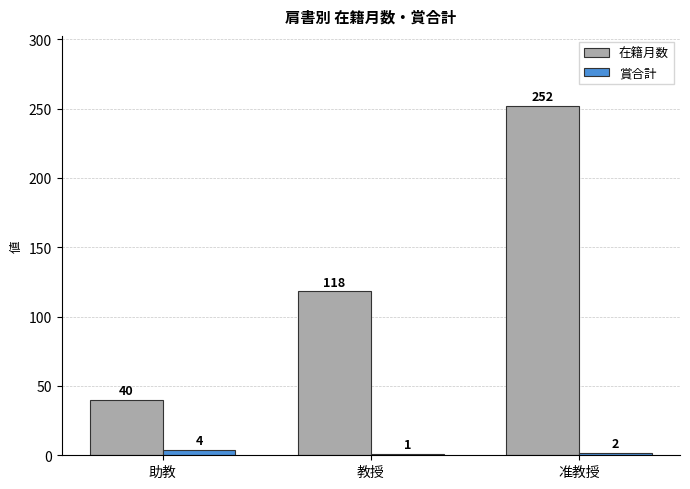

How many groups of bars are there?

3